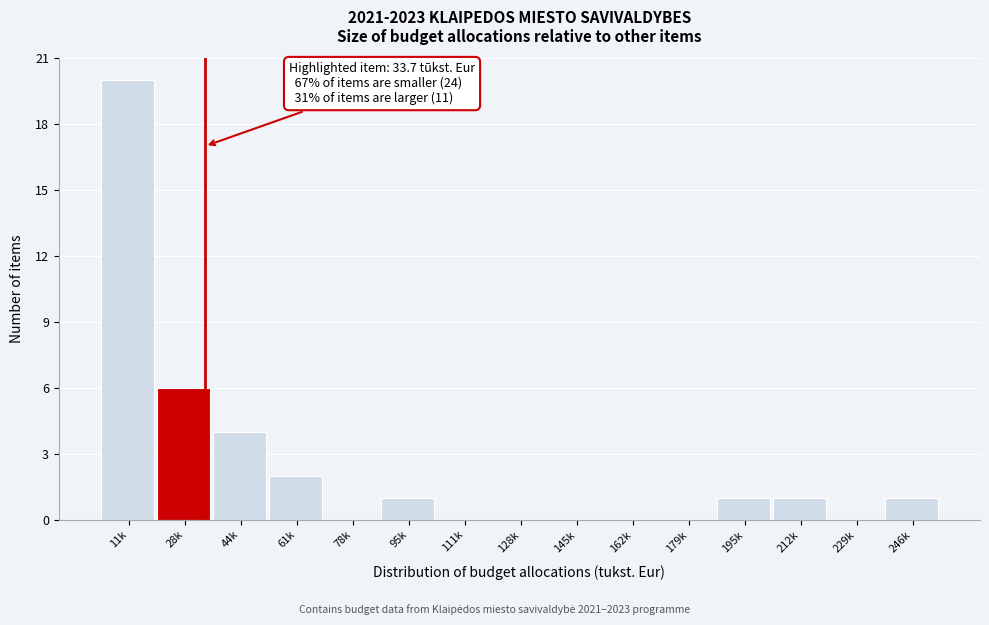

Reading left to right, extract all data points from this chart.

11k=20	28k=6	44k=4	61k=2	78k=0	95k=1	111k=0	128k=0	145k=0	162k=0	179k=0	195k=1	212k=1	229k=0	246k=1